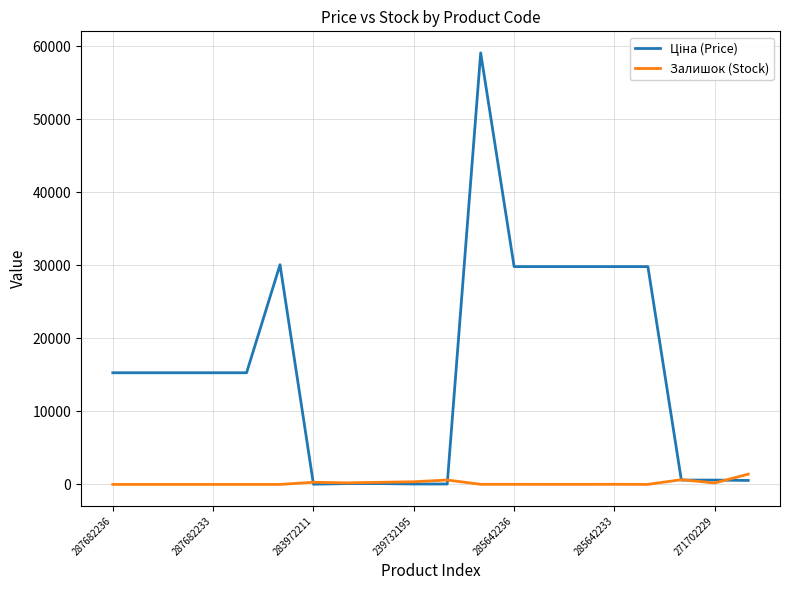

What is the greatest value displayed?

59075.7